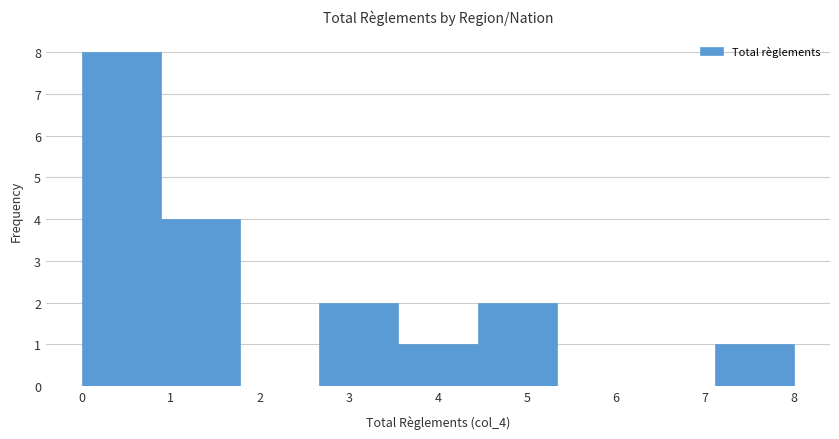

Reading left to right, transcribe this chart: for each bar, give the range it covers on the x-axis and its height. Neither the bar edges nor the heights are printed on the chart, so give them approximately, as read against the axes.

0.0 to 0.9: 8
0.9 to 1.8: 4
1.8 to 2.7: 0
2.7 to 3.6: 2
3.6 to 4.4: 1
4.4 to 5.3: 2
5.3 to 6.2: 0
6.2 to 7.1: 0
7.1 to 8.0: 1